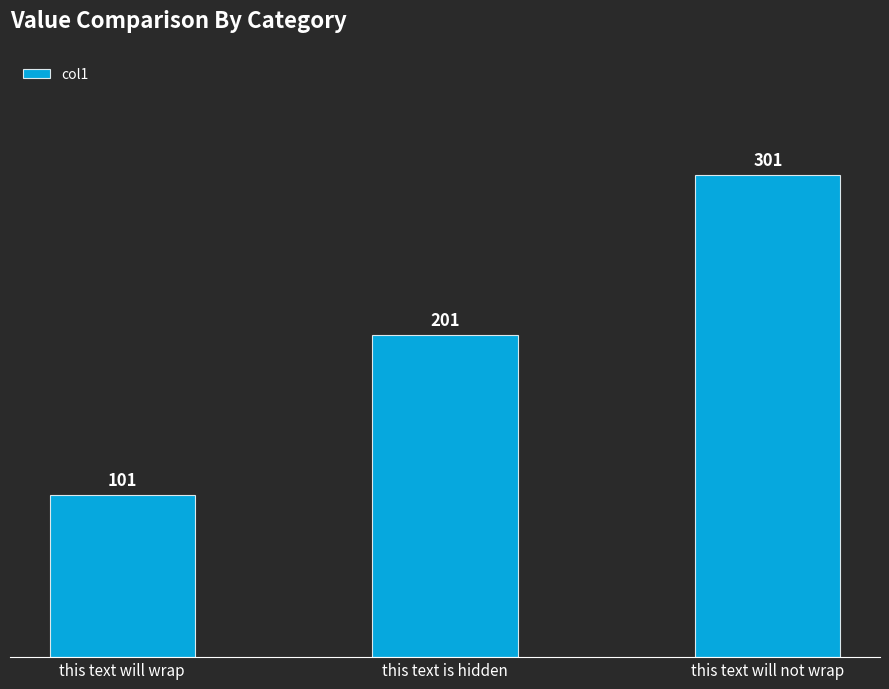

What is the minimum value shown in the chart?

101